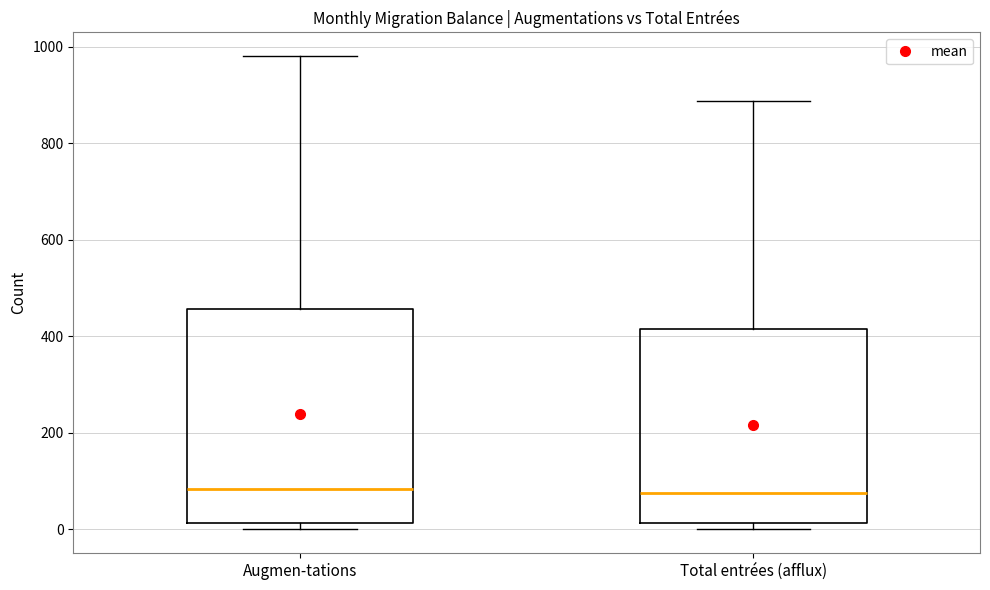

Which box is the tallest, from its lower edge to its upper edge?

Augmen-tations